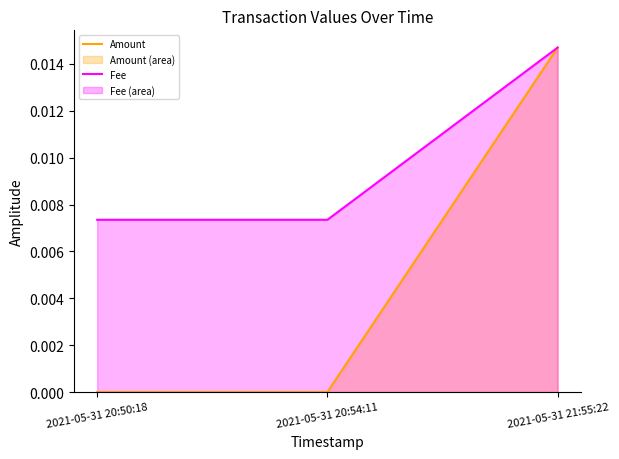

At which category is the sum across all series the highest?

2021-05-31 21:55:22